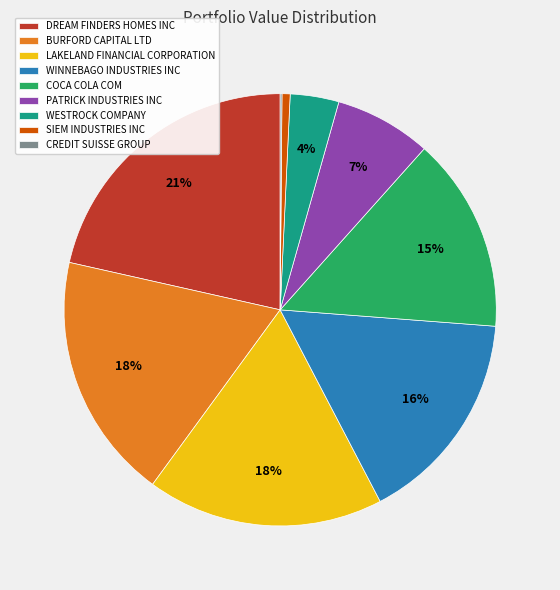

The SIEM INDUSTRIES INC slice represents 1% of the pie. True or false?

True